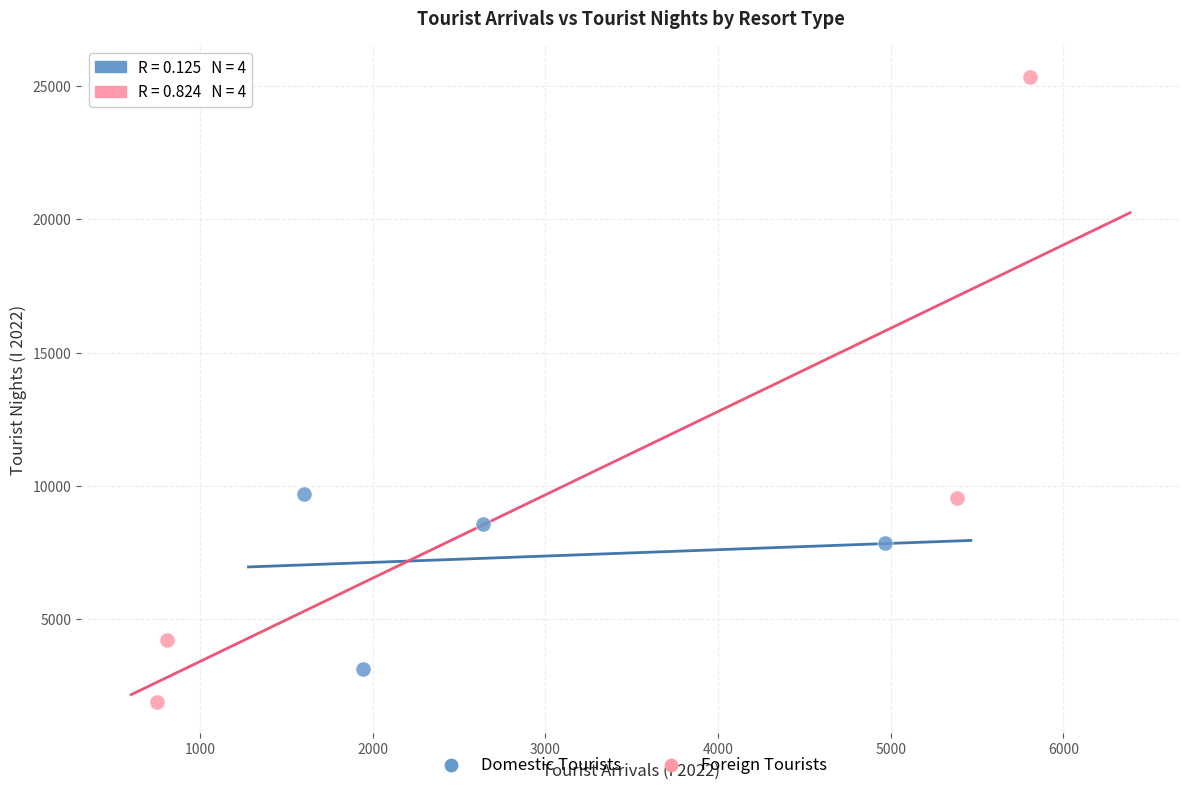

Which series reaches the minimum Y coordinate?

Foreign Tourists